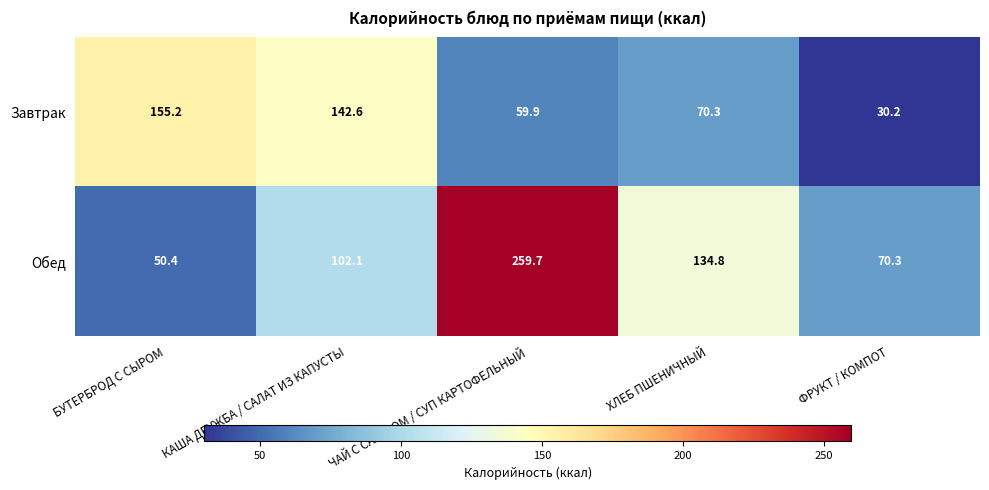

Is it true that Обед equals 70.3 at ФРУКТ / КОМПОТ?

True